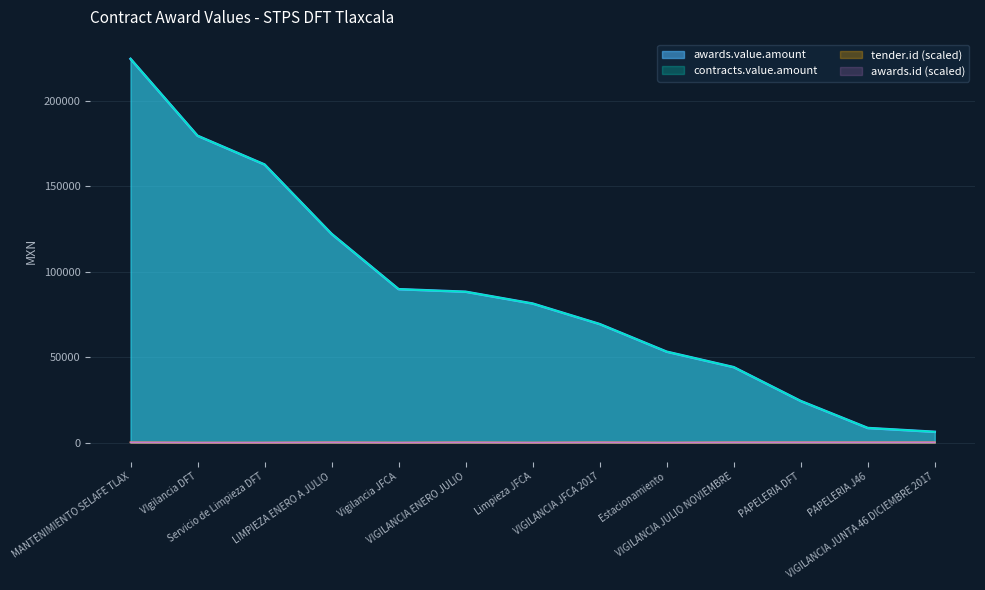

At which category is the sum across all series the highest?

MANTENIMIENTO SELAFE TLAX